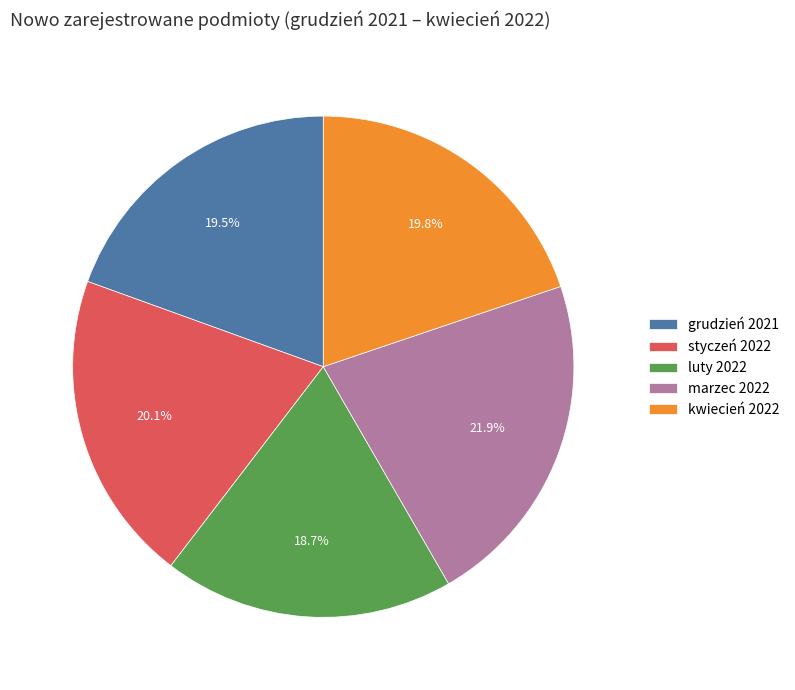

Is there any slice that represents more than half of the pie?

No